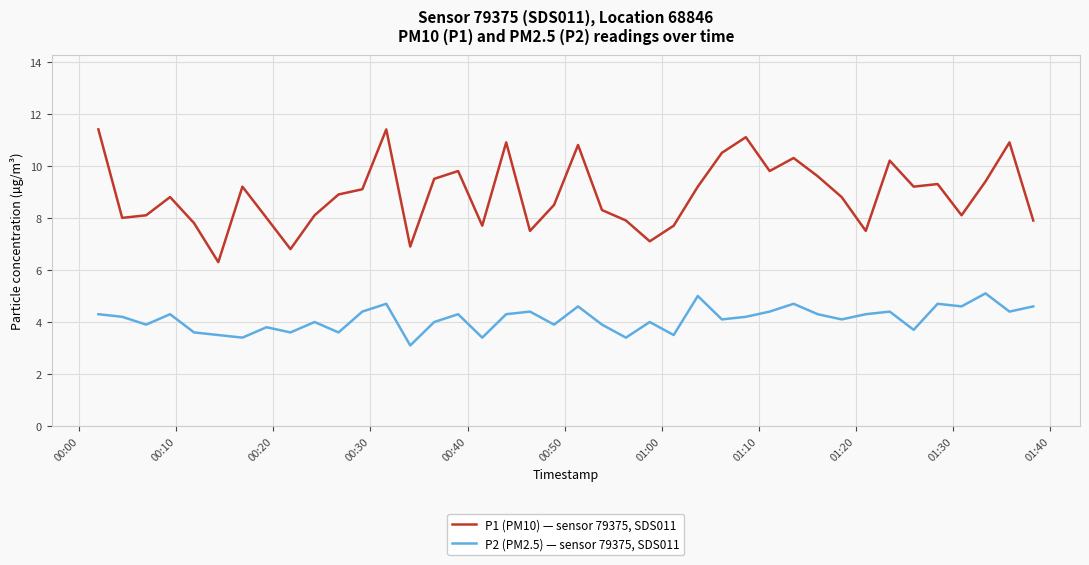

Rank the series by their maximum value, from highest to lowest.

P1 (PM10) — sensor 79375, SDS011, P2 (PM2.5) — sensor 79375, SDS011